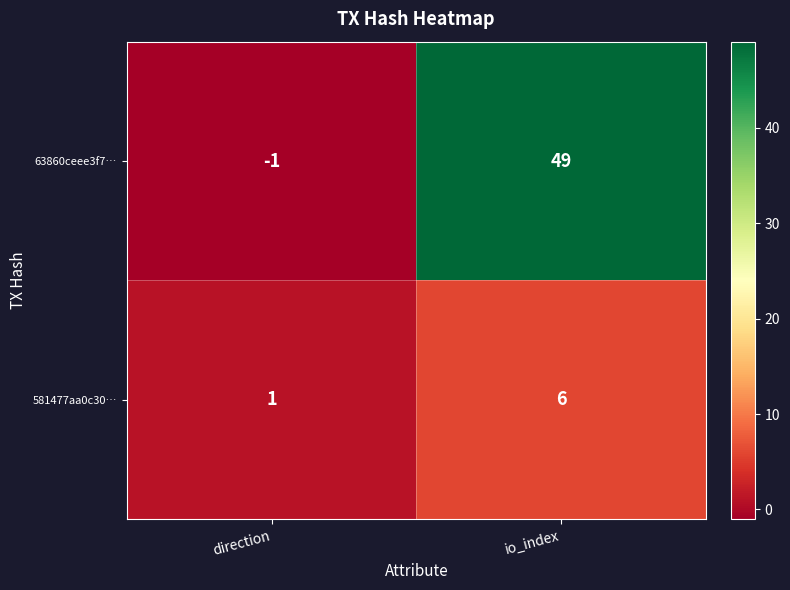

Reading right to left, transcribe all the data shown in this chart.

63860ceee3f7…: io_index=49	direction=-1
581477aa0c30…: io_index=6	direction=1